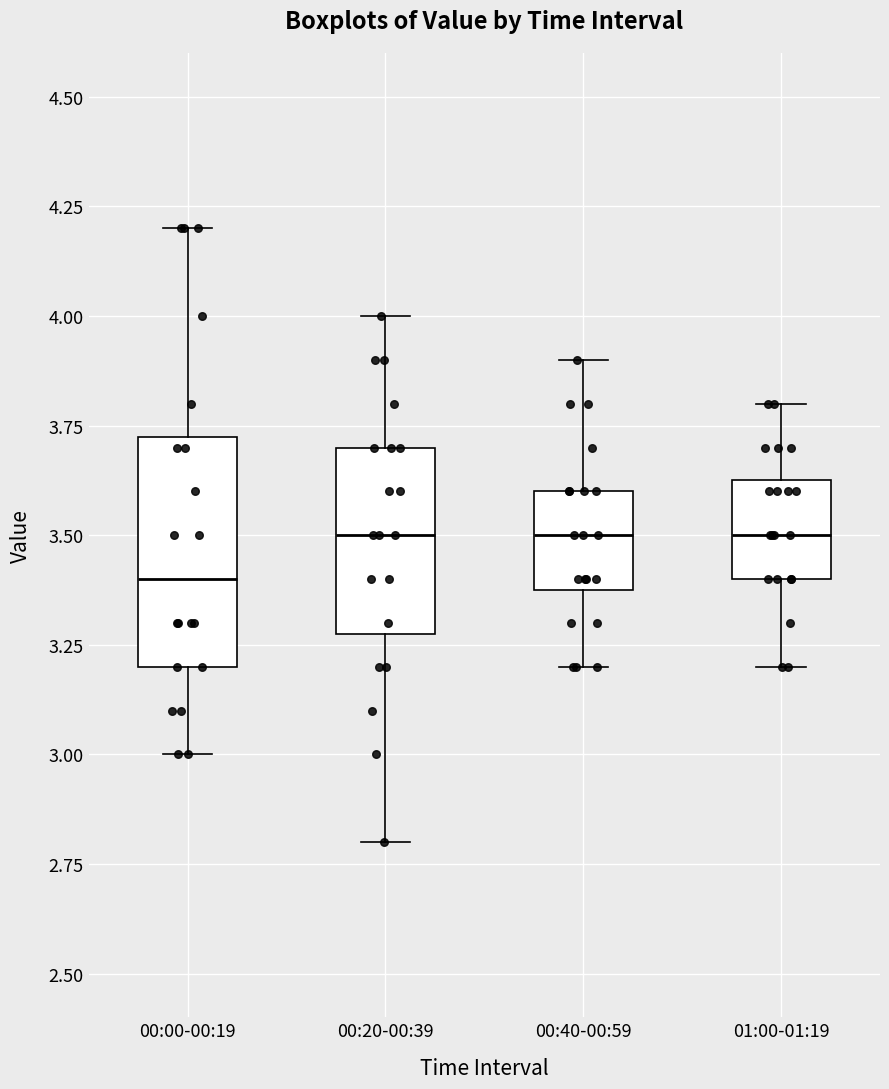

Where is the lower edge of the box for 00:20-00:39 on the y-axis? The values are not printed on the chart, so give them approximately, as read against the axis.

3.30